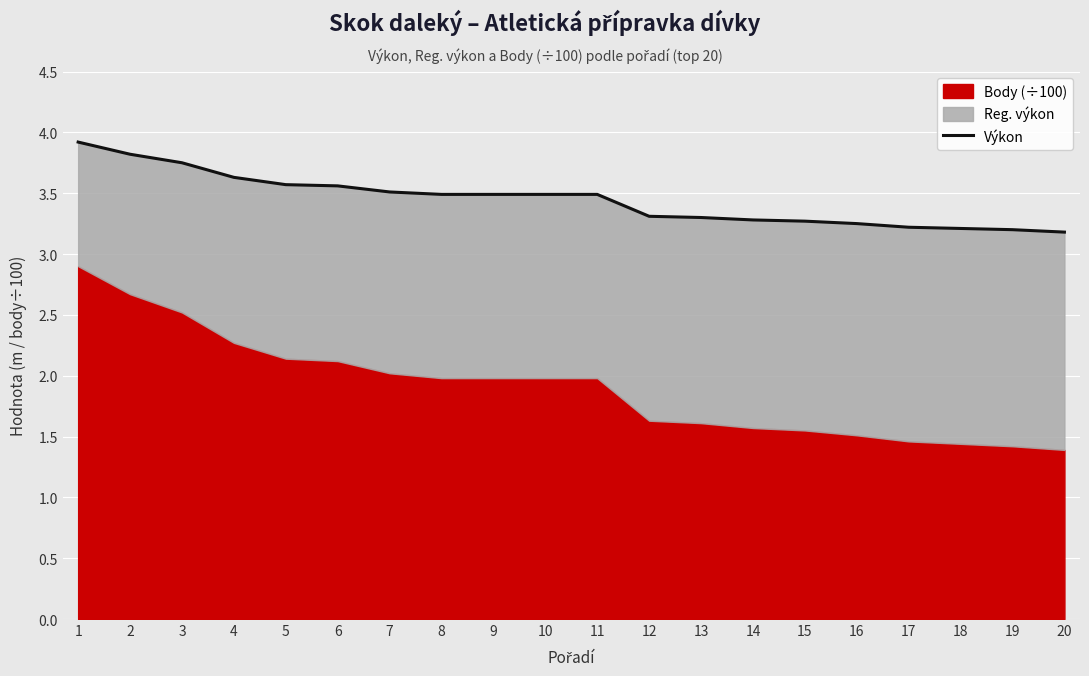

List the labels in order of value, smallest first.

20, 19, 18, 17, 16, 15, 14, 13, 12, 8, 9, 10, 11, 7, 6, 5, 4, 3, 2, 1